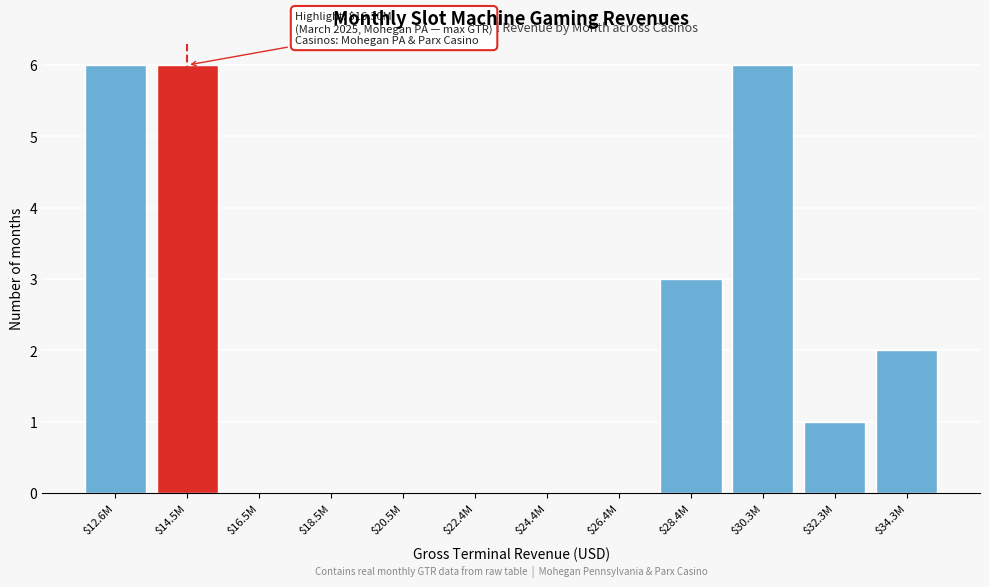

True or false: the data shows 2 at $34.3M.

True